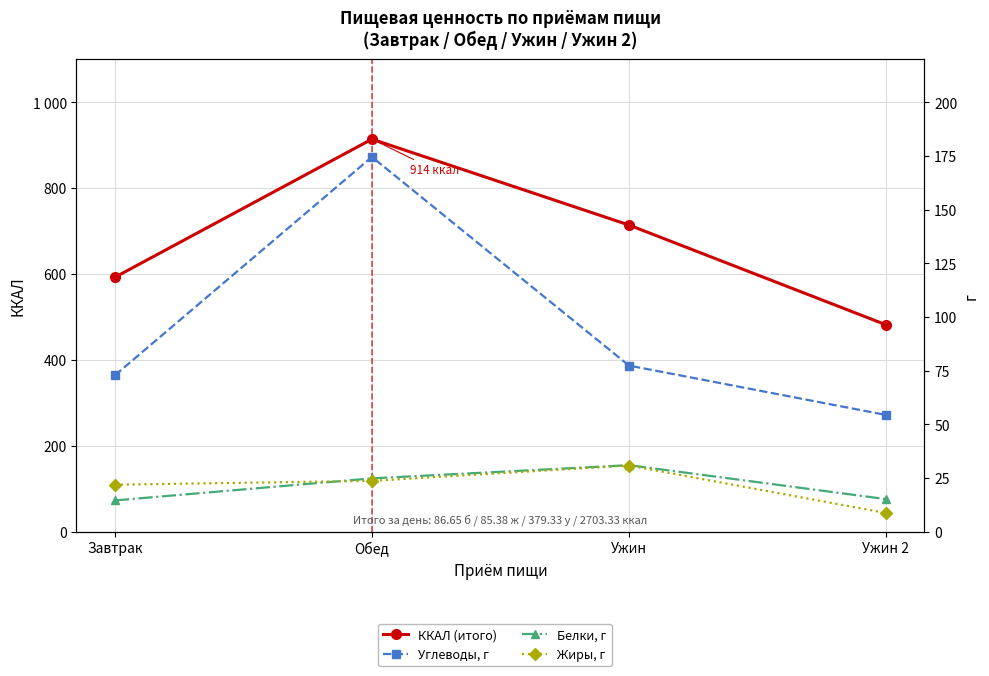

What are all the series names shown in the legend?

ККАЛ (итого), Углеводы, г, Белки, г, Жиры, г